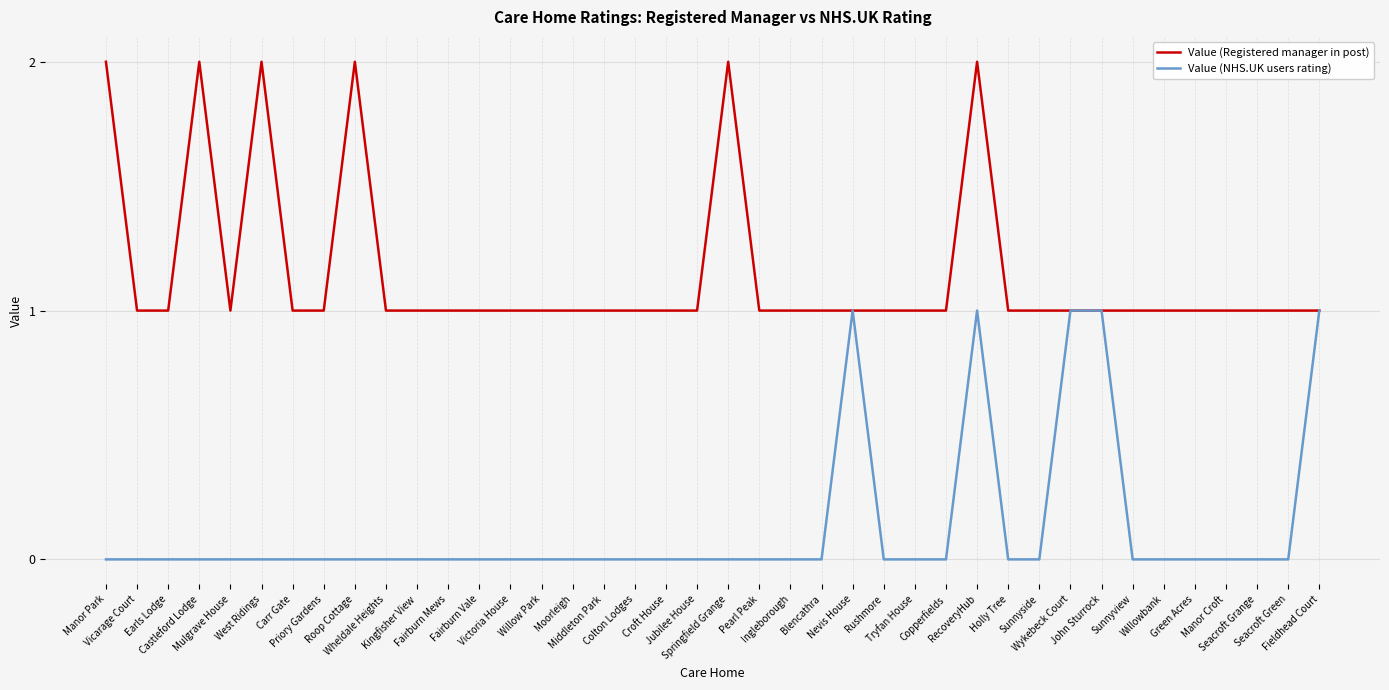

List the series in order of their overall mean, highest first.

Value (Registered manager in post), Value (NHS.UK users rating)